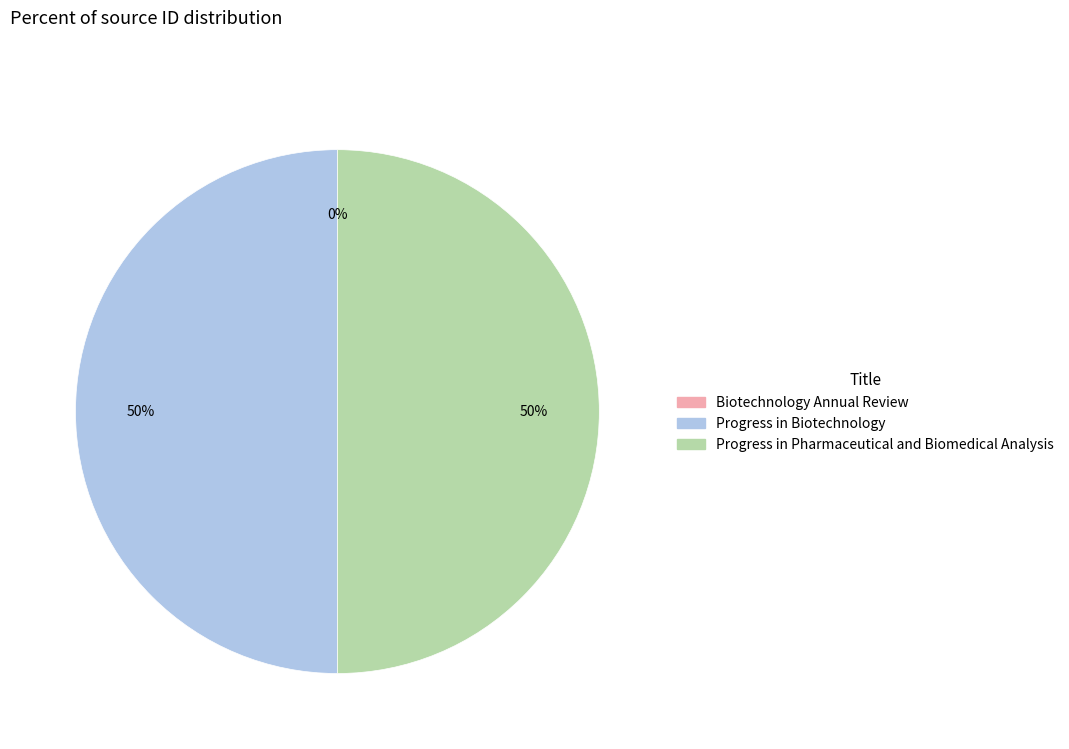

Is it true that Progress in Pharmaceutical and Biomedical Analysis is 44% of the pie?

False